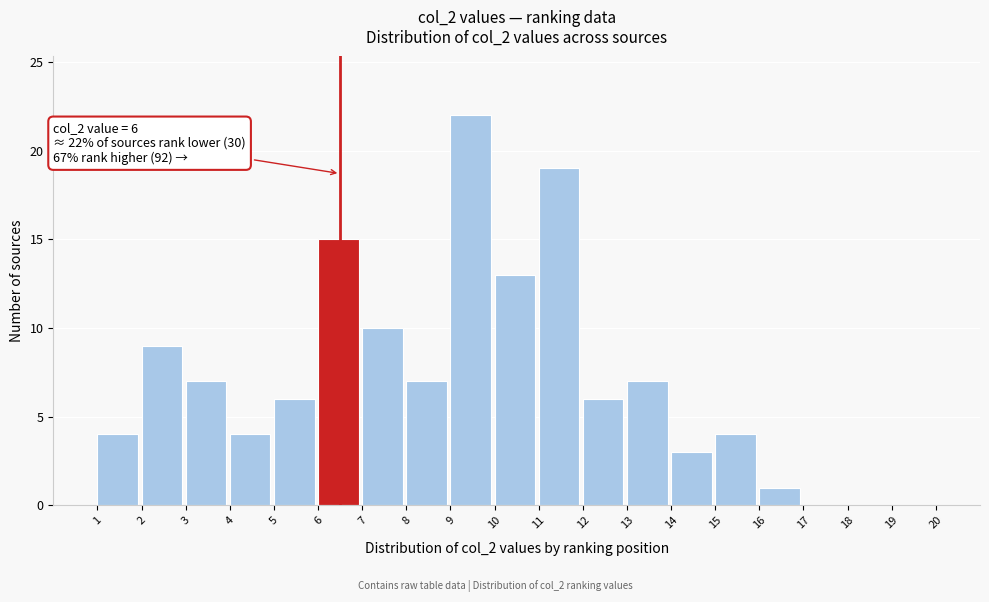

Which range on the x-axis has the tallest bar?

9 to 10